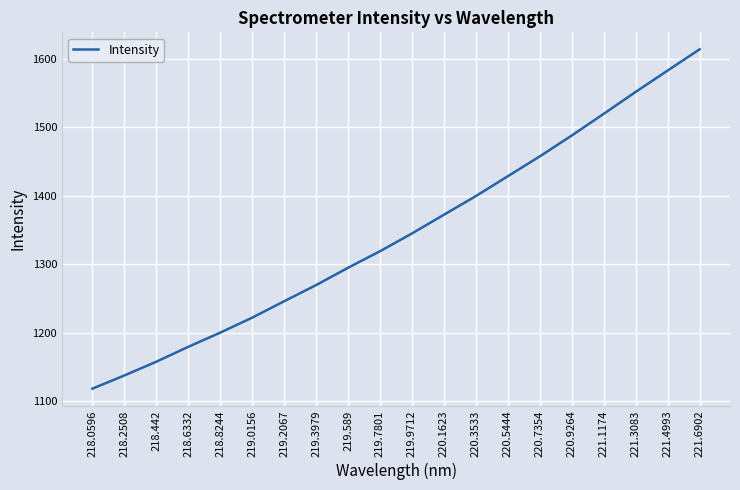

Rank the categories by value from highest to lowest.

221.6902, 221.4993, 221.3083, 221.1174, 220.9264, 220.7354, 220.5444, 220.3533, 220.1623, 219.9712, 219.7801, 219.589, 219.3979, 219.2067, 219.0156, 218.8244, 218.6332, 218.442, 218.2508, 218.0596